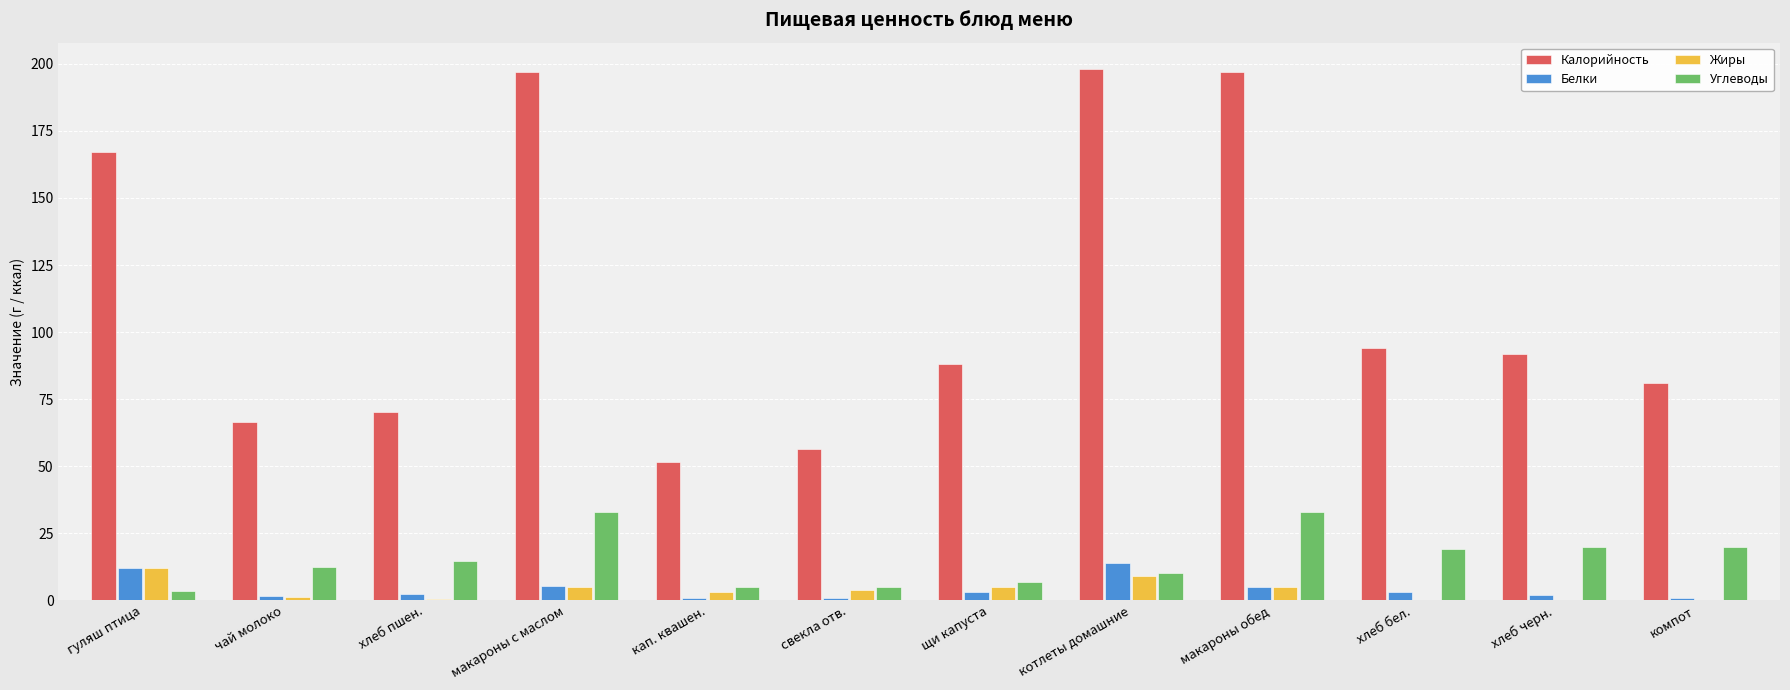

What is the maximum value shown in the chart?

198.0